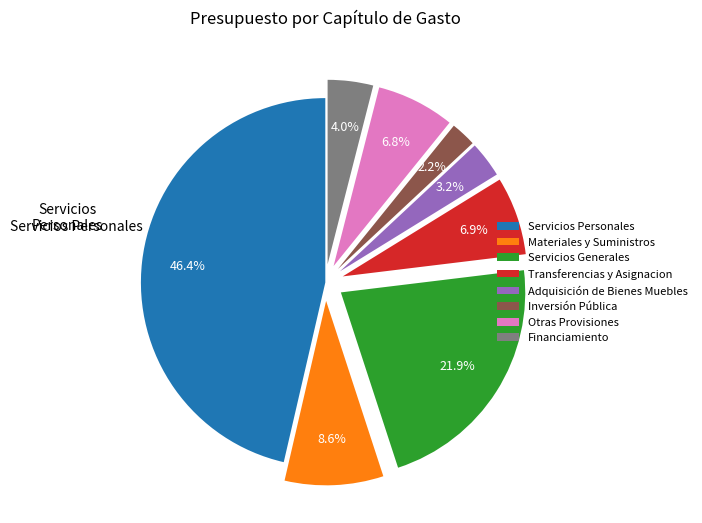

Combined, do Inversión Pública and Financiamiento account for over 50%?

No